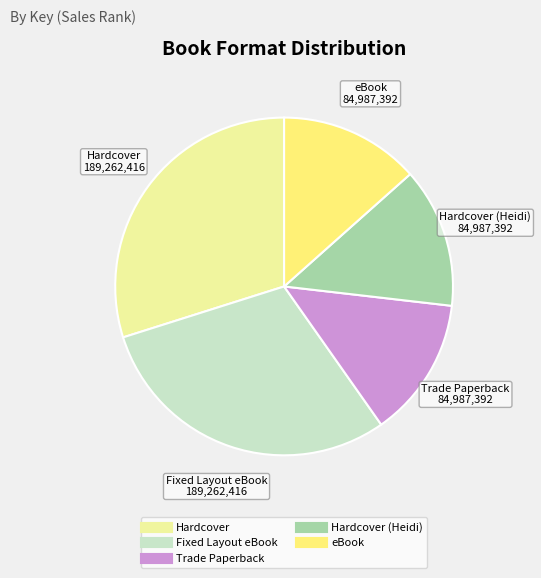

Is there a majority slice in this chart?

No